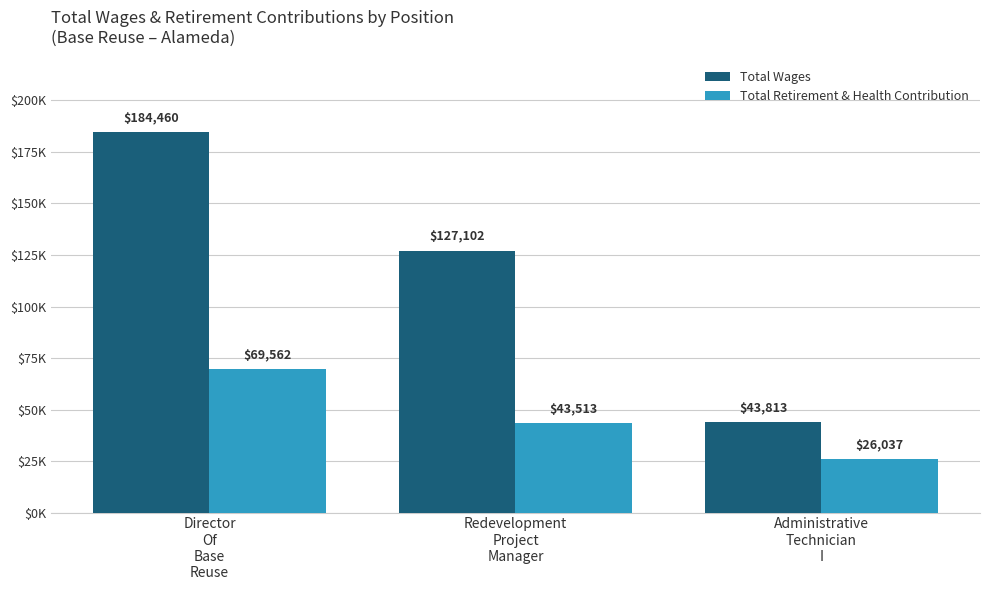

At which label does Total Wages reach its peak?

Director
Of
Base
Reuse